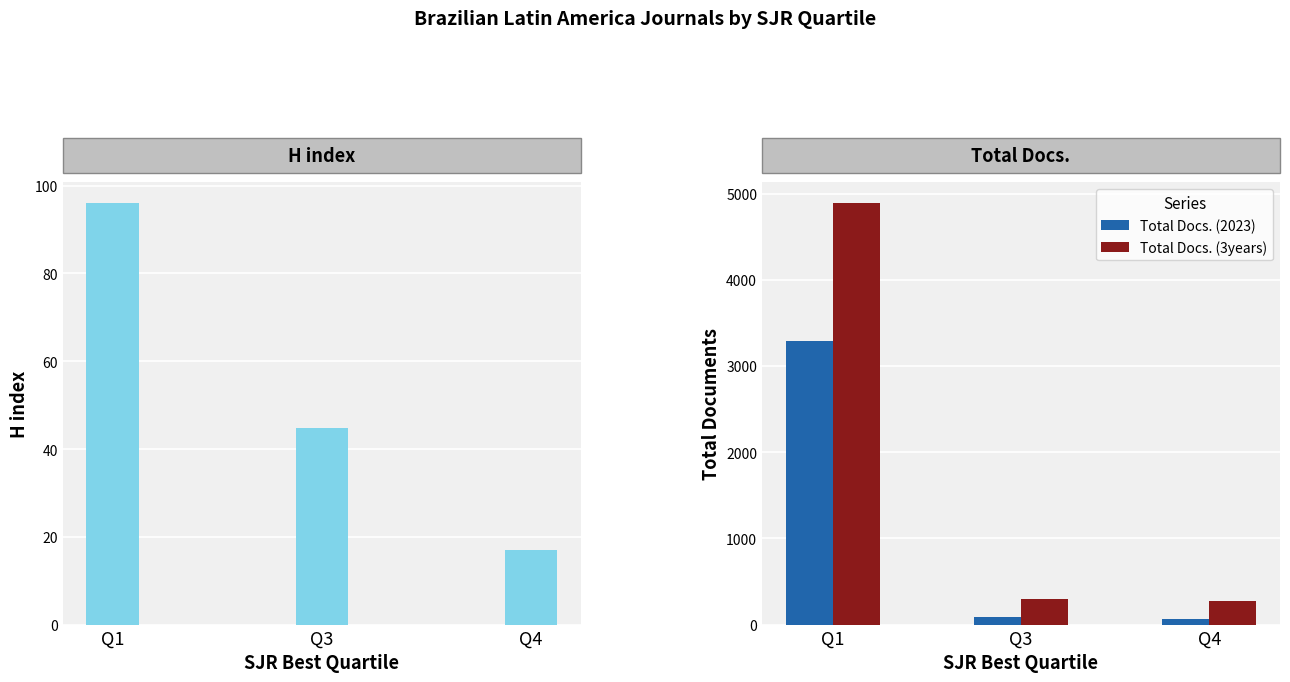

Where does the H index series first go above 44?

Q1